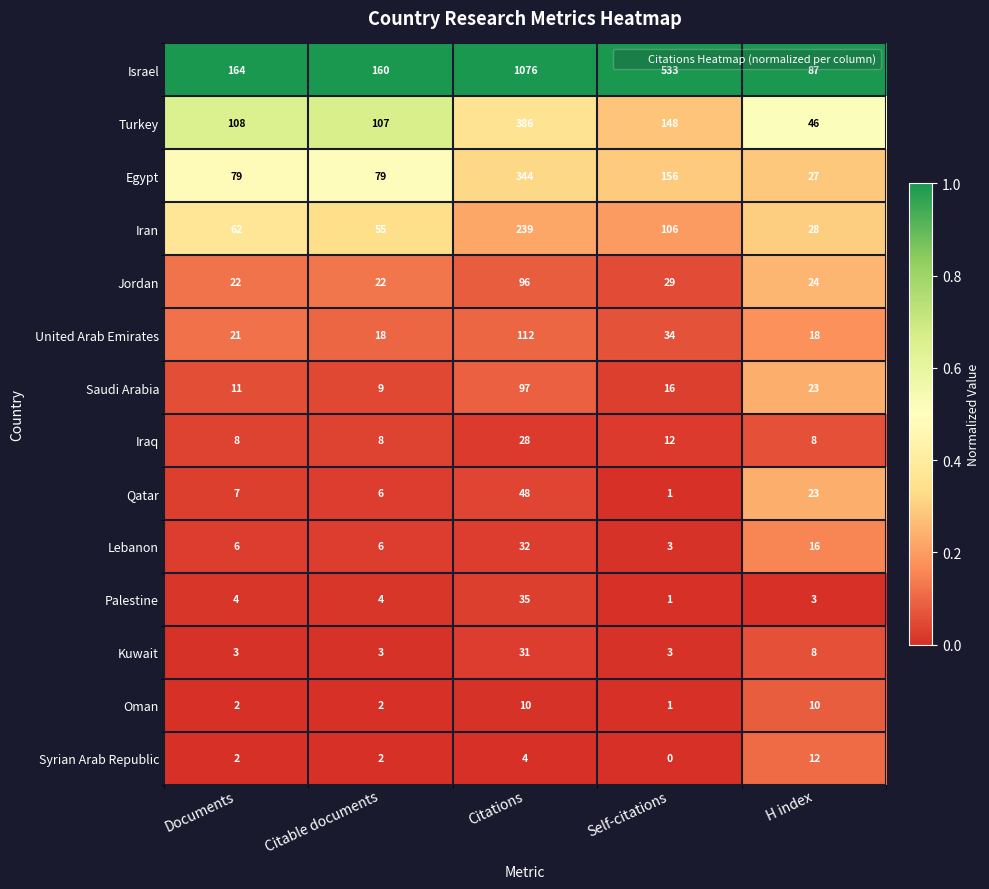

The value of Jordan at H index is 24. True or false?

True